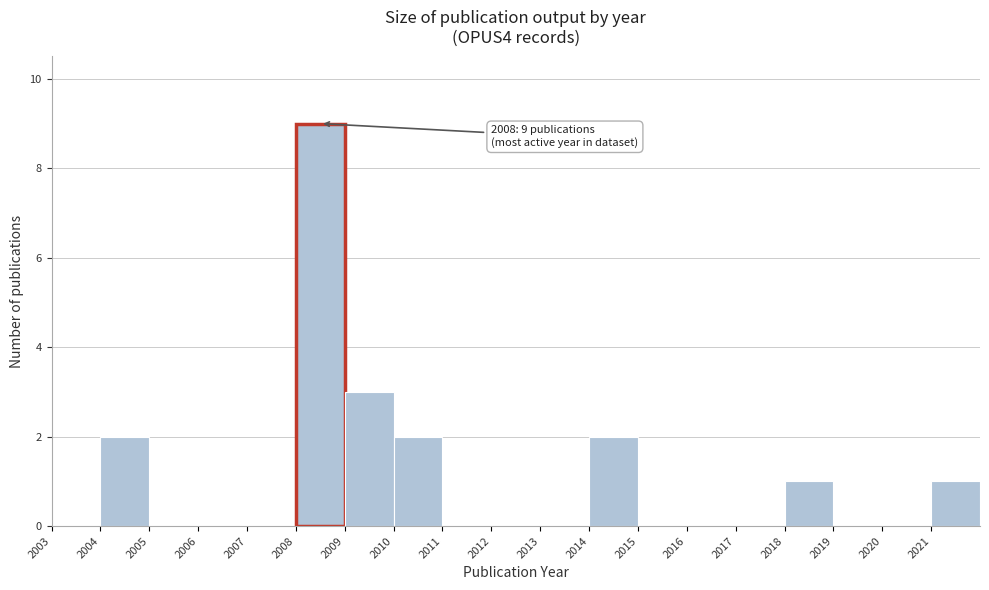

Which range on the x-axis has the tallest bar?

2008 to 2009